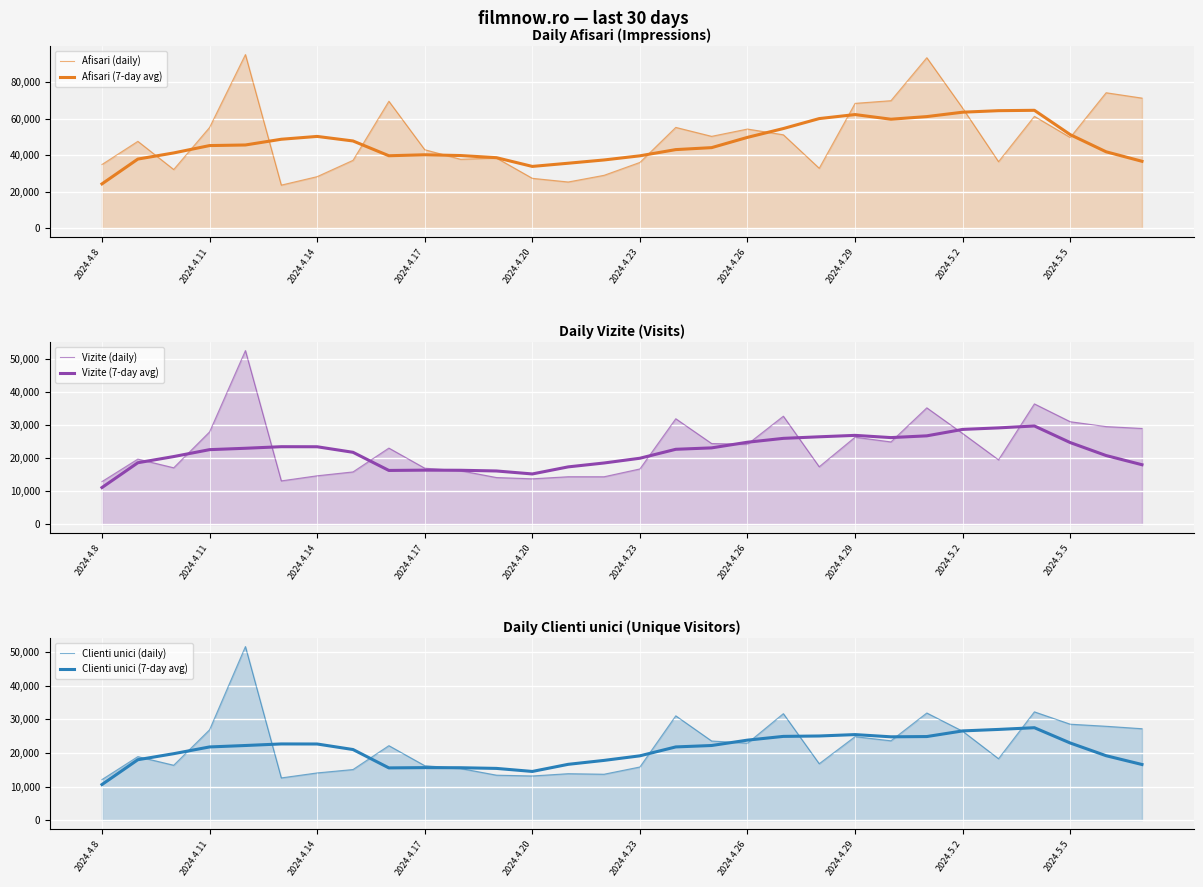

What is the average value of the Afisari (7-day avg) series?

46730.3